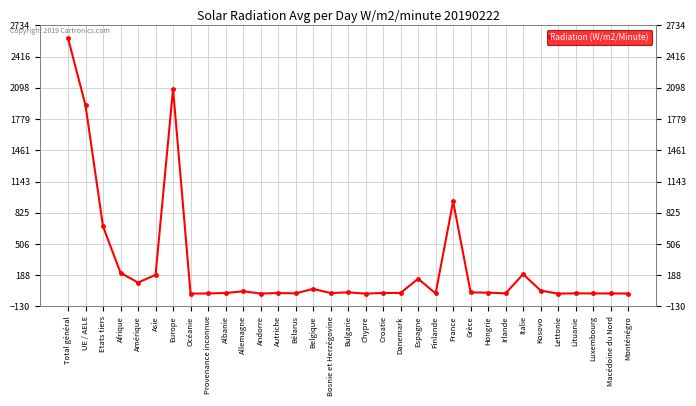

How many categories are shown in the chart?

33